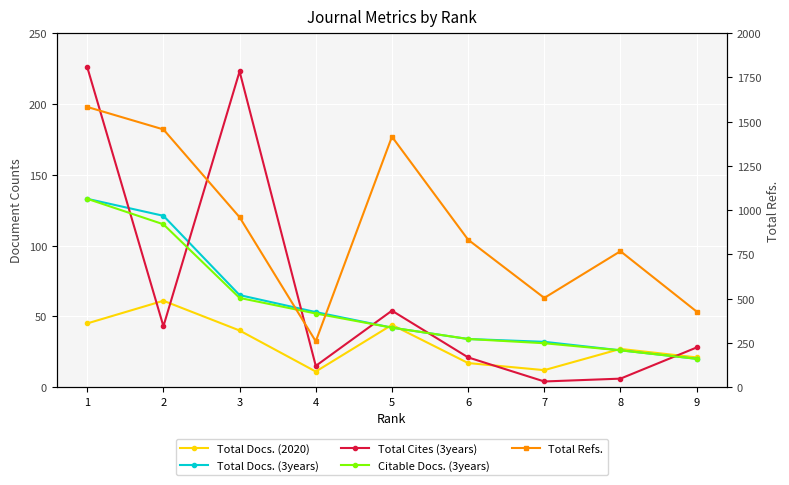

At which label is Total Cites (3years) closest to 115?

5